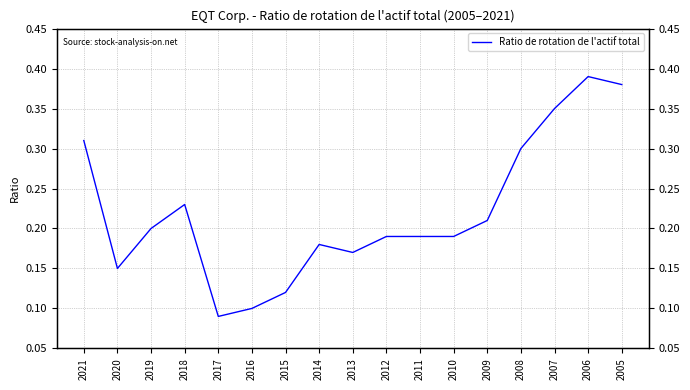

Reading left to right, what are all the values shown in this chart?

2021=0.3	2020=0.1	2019=0.2	2018=0.2	2017=0.1	2016=0.1	2015=0.1	2014=0.2	2013=0.2	2012=0.2	2011=0.2	2010=0.2	2009=0.2	2008=0.3	2007=0.3	2006=0.4	2005=0.4